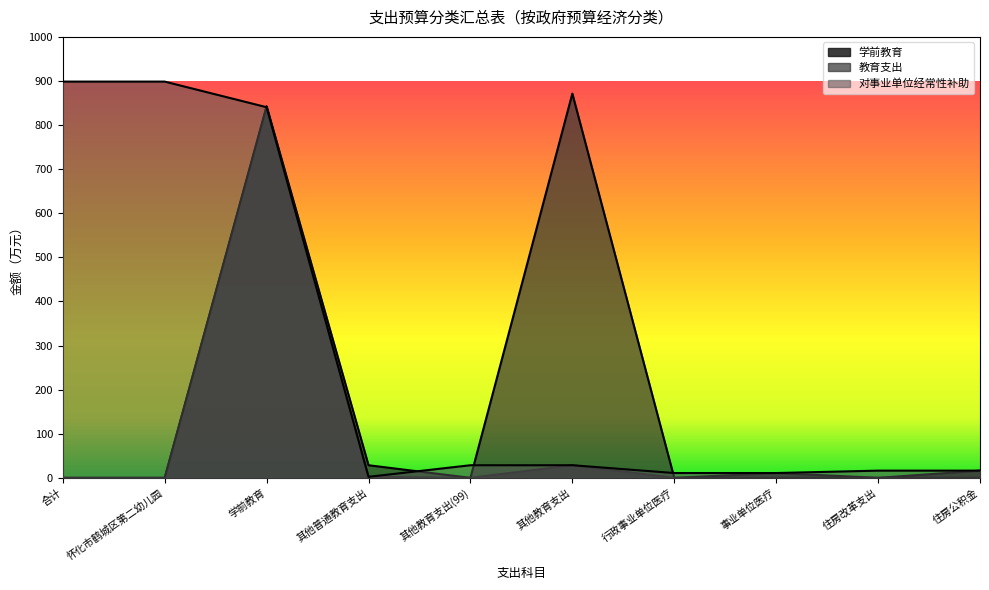

How many intersections are there between 对事业单位经常性补助 and 教育支出?

4